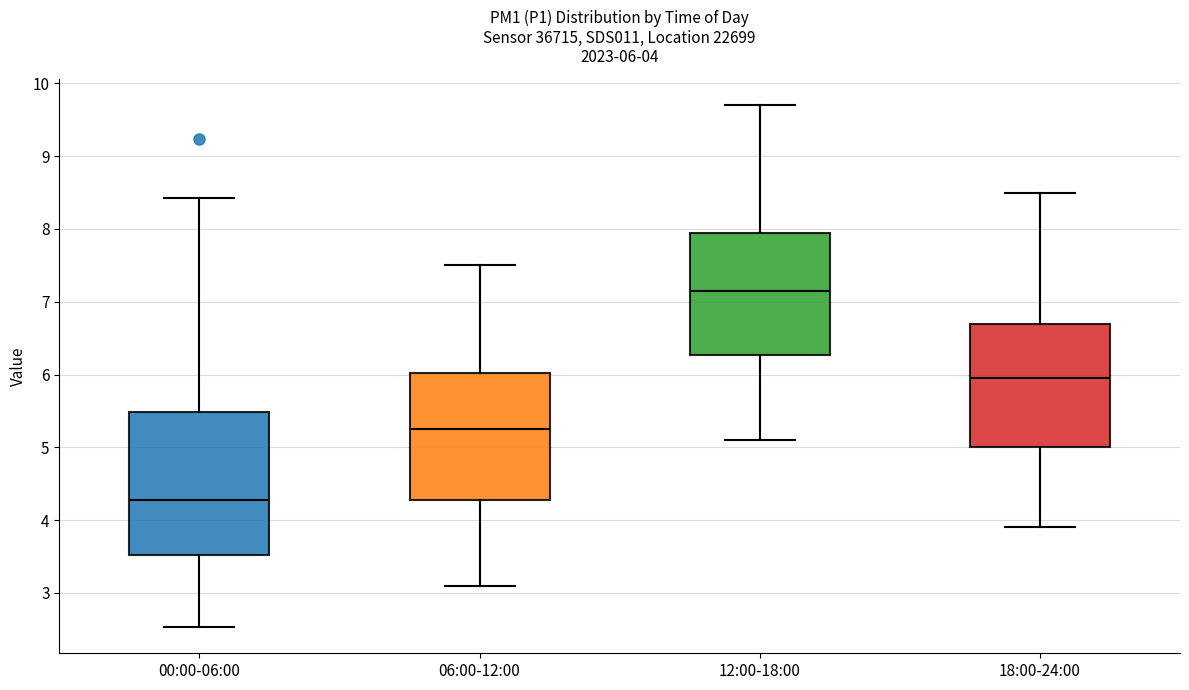

Which box is the tallest, from its lower edge to its upper edge?

00:00-06:00